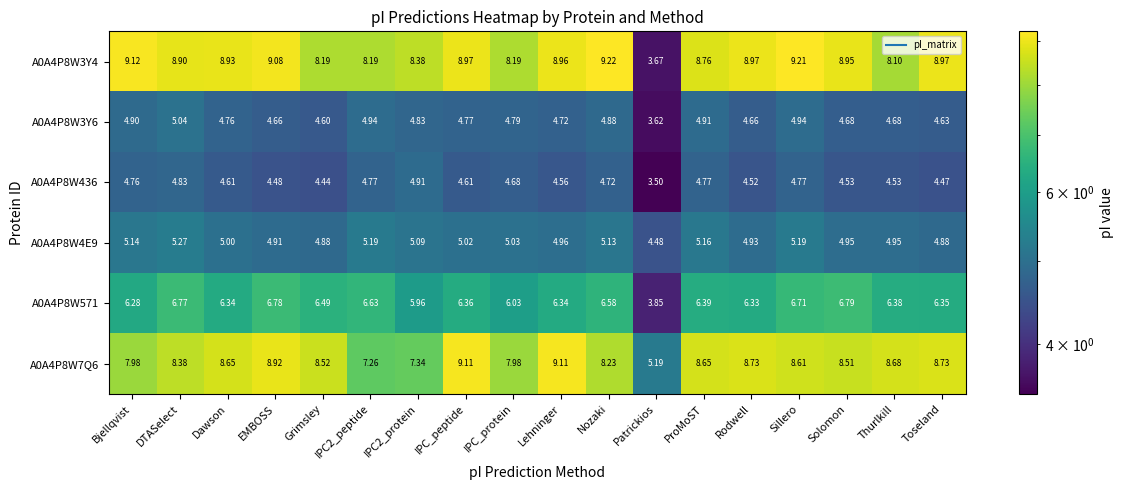

At which label is A0A4P8W436 closest to 4?

Grimsley